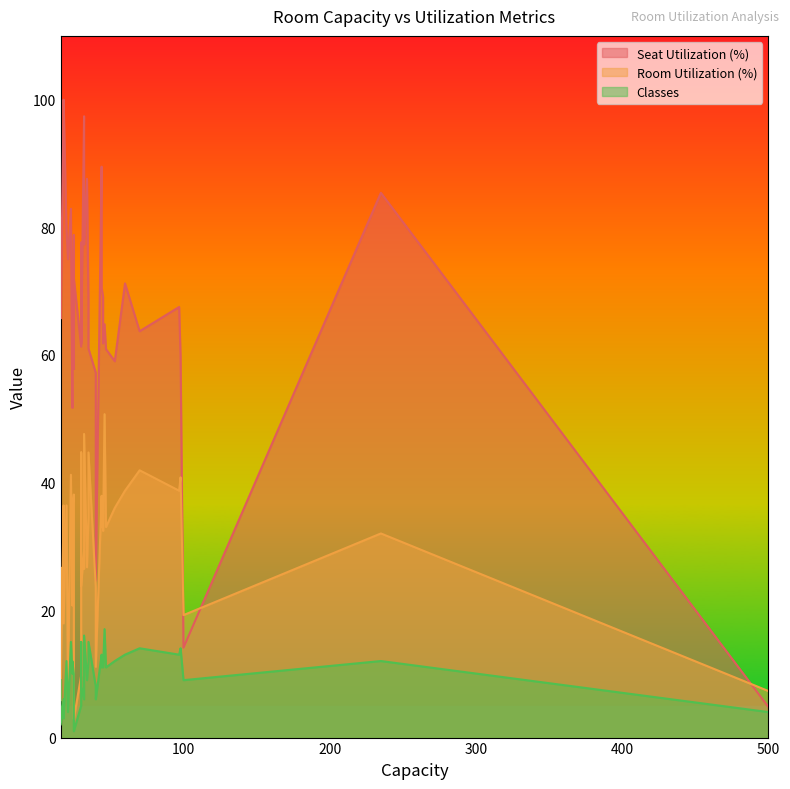

Which has a higher value, 97 or 23?

23